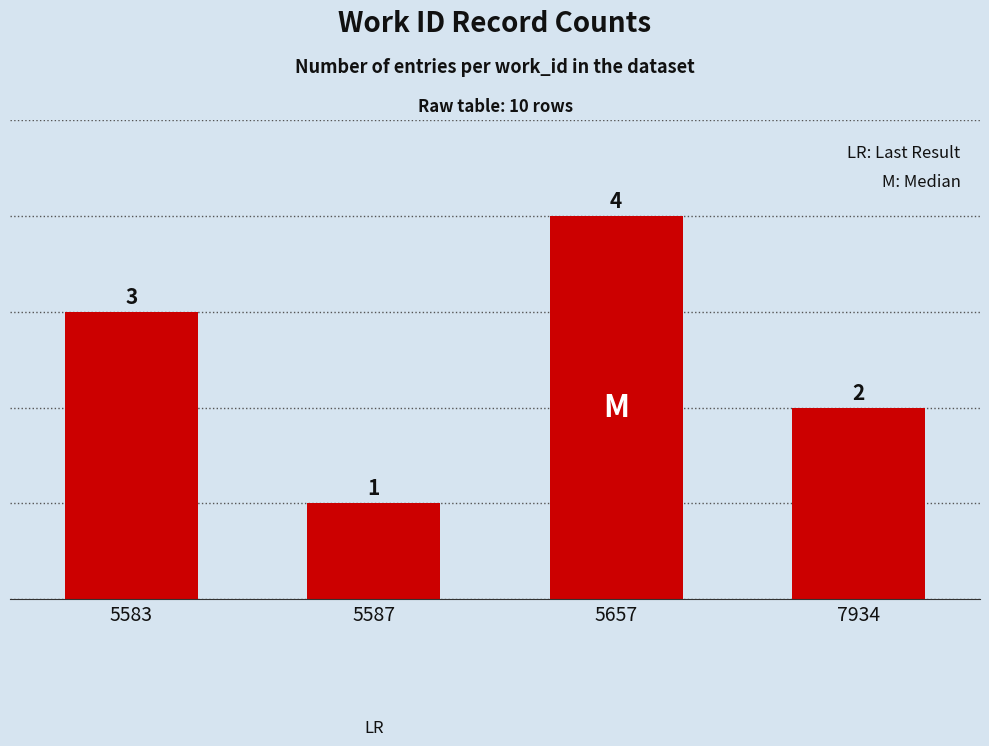

What is the change in value from 5583 to 5657?

+1